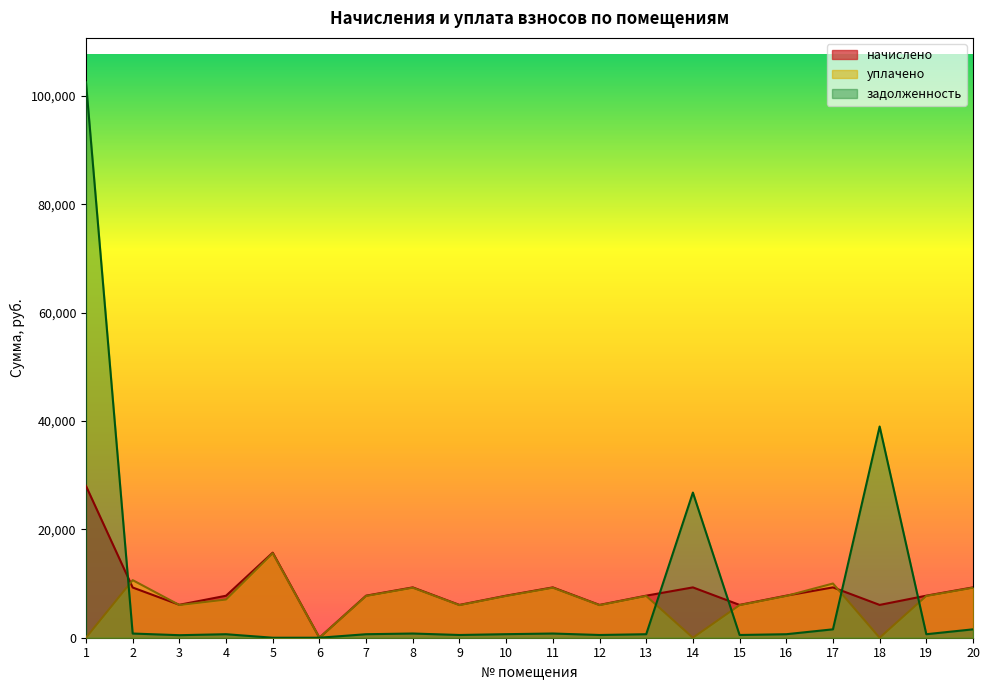

Which label corresponds to the smallest value in the chart?

6